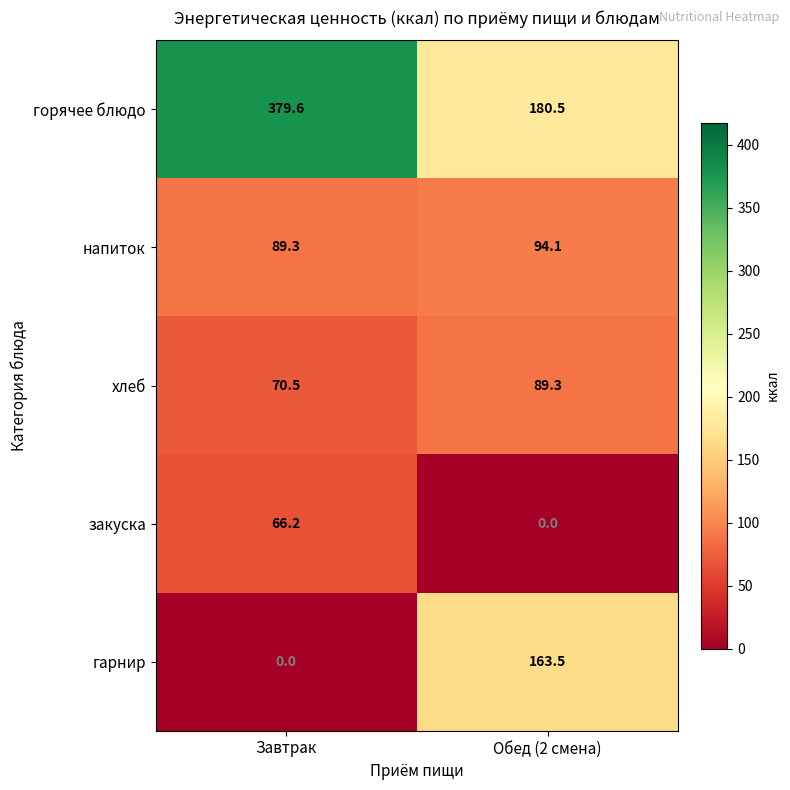

What is the average value of the хлеб series?

79.9